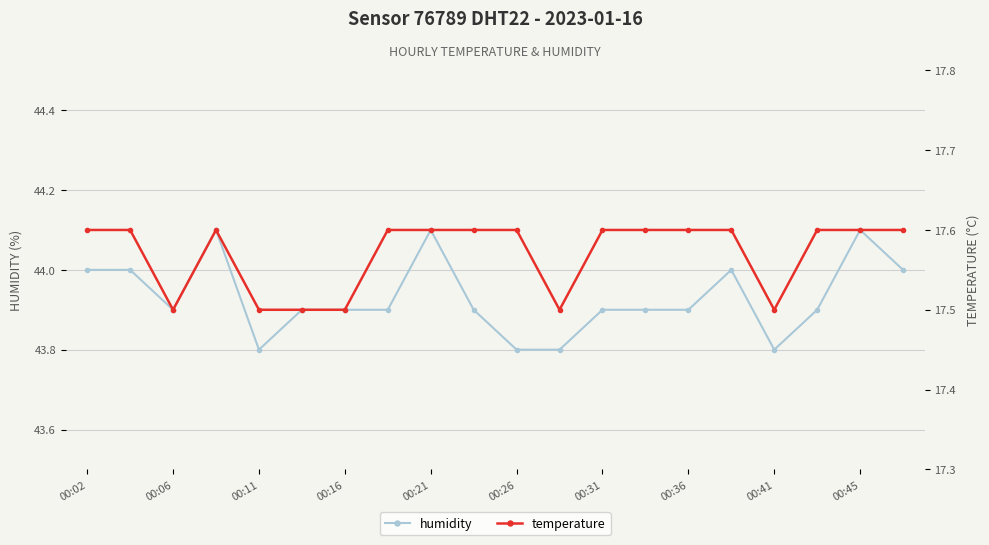

True or false: humidity and temperature intersect in this chart.

False